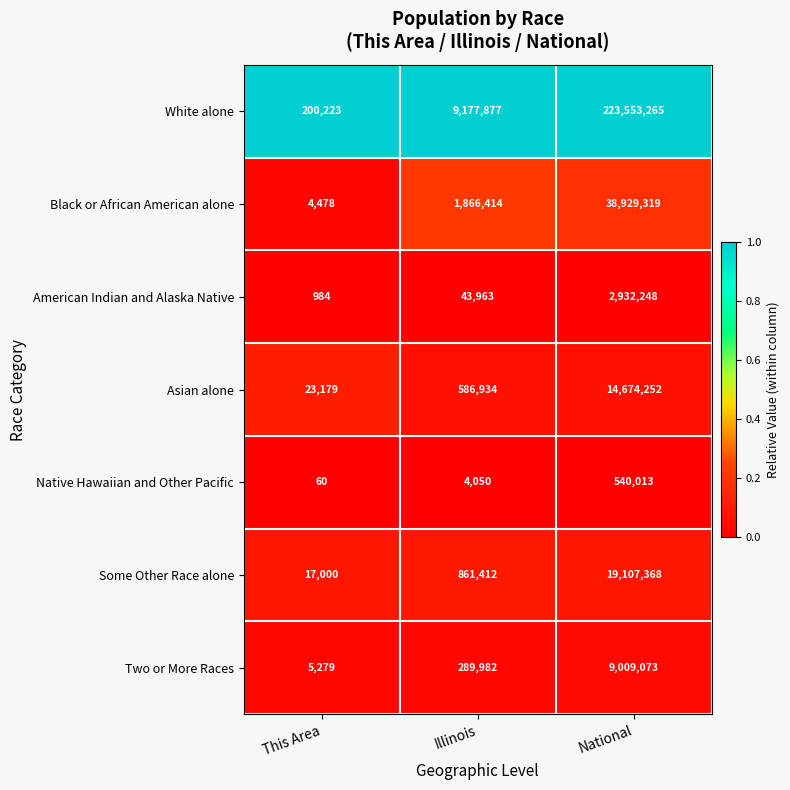

Which series has the largest total across all categories?

White alone